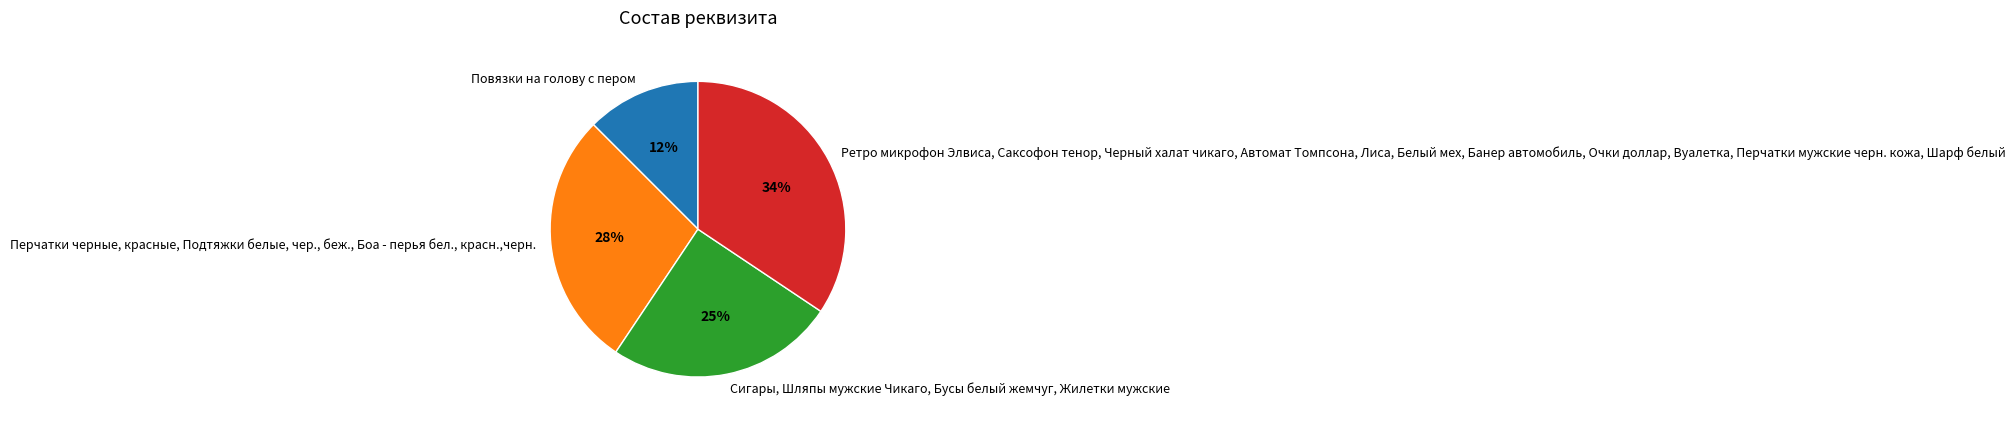

Rank the categories by value from lowest to highest.

Повязки на голову с пером, Сигары, Шляпы мужские Чикаго, Бусы белый жемчуг, Жилетки мужские, Перчатки черные, красные, Подтяжки белые, чер., беж., Боа - перья бел., красн.,черн., Ретро микрофон Элвиса, Саксофон тенор, Черный халат чикаго, Автомат Томпсона, Лиса, Белый мех, Банер автомобиль, Очки доллар, Вуалетка, Перчатки мужские черн. кожа, Шарф белый